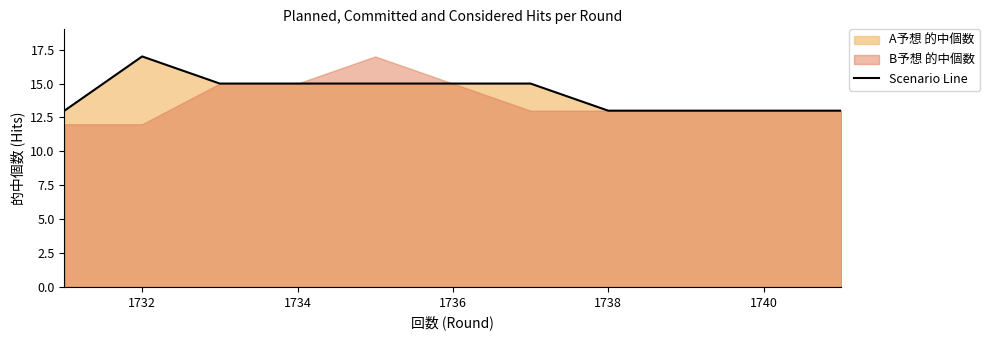

Is it true that Scenario Line equals 8 at 1736?

False